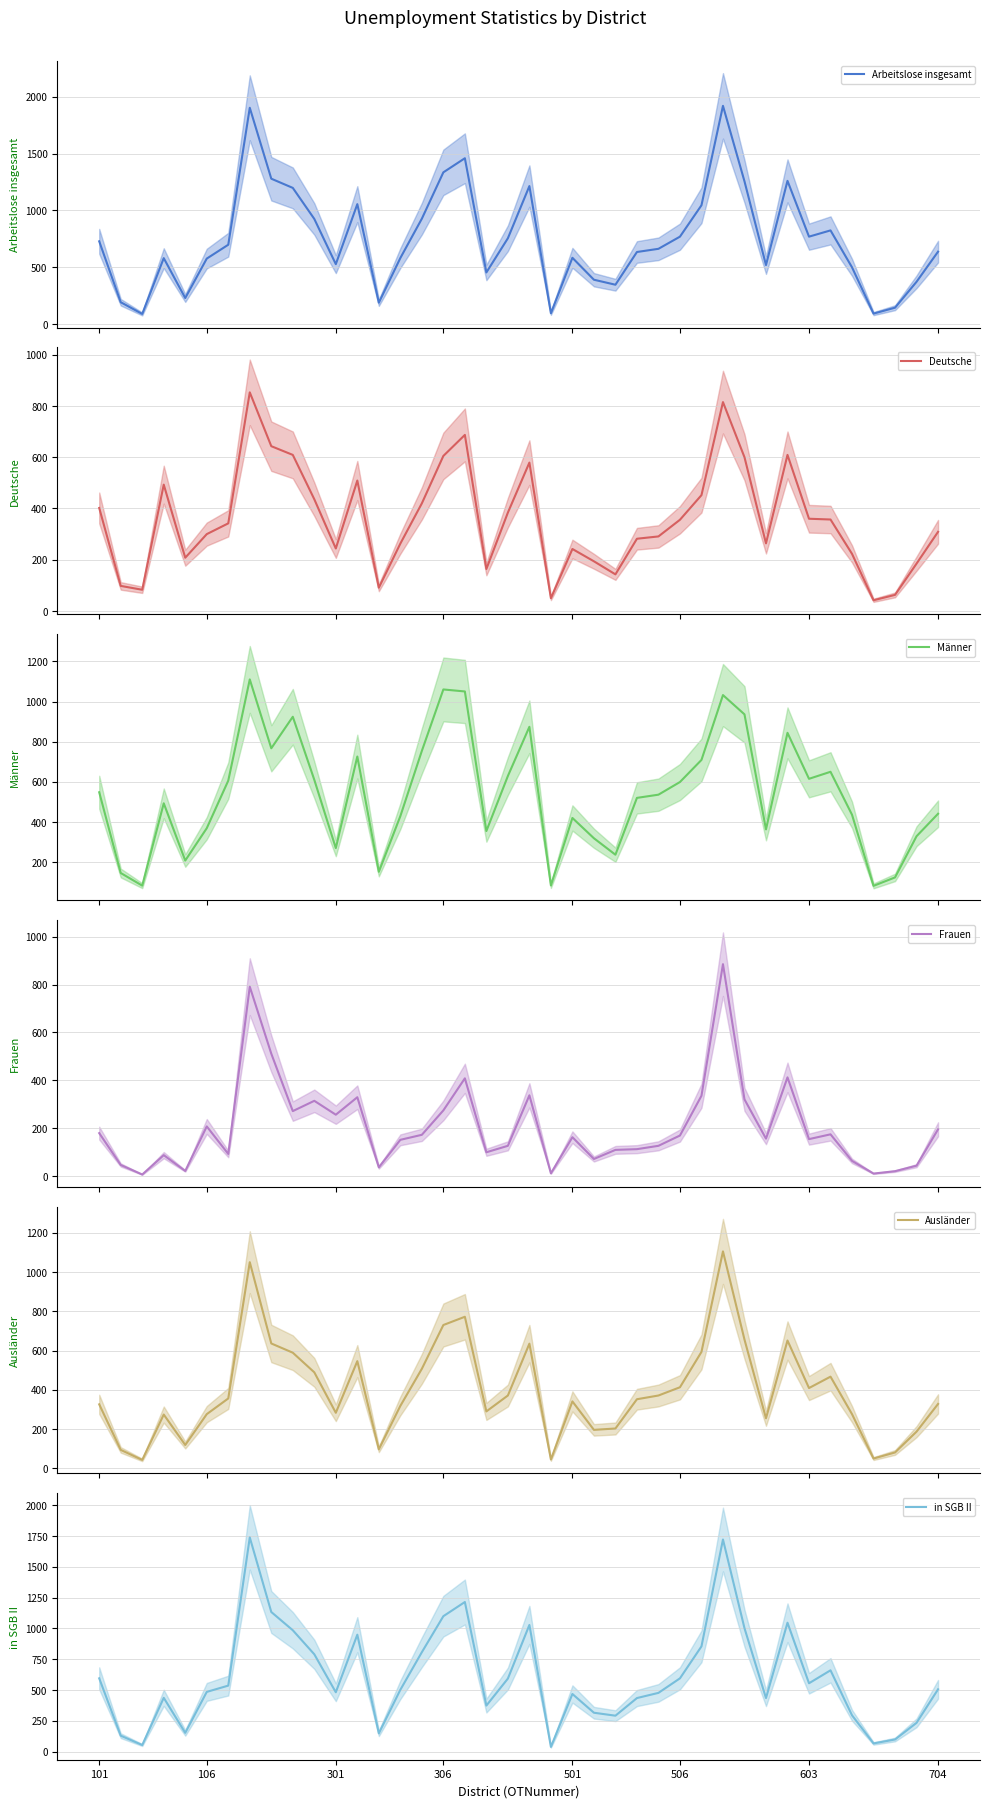

What is the average value of the Ausländer series?

394